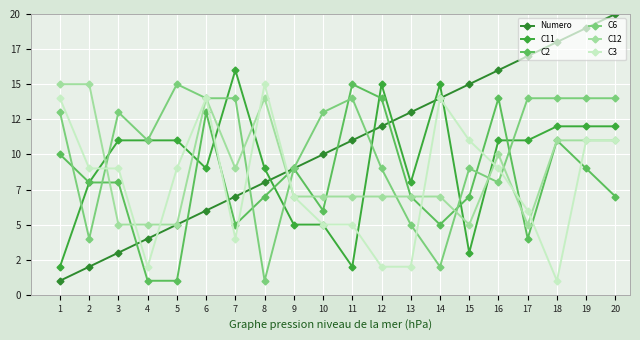

After their last crossing, which series has the higher values: C12 or C3?

C12